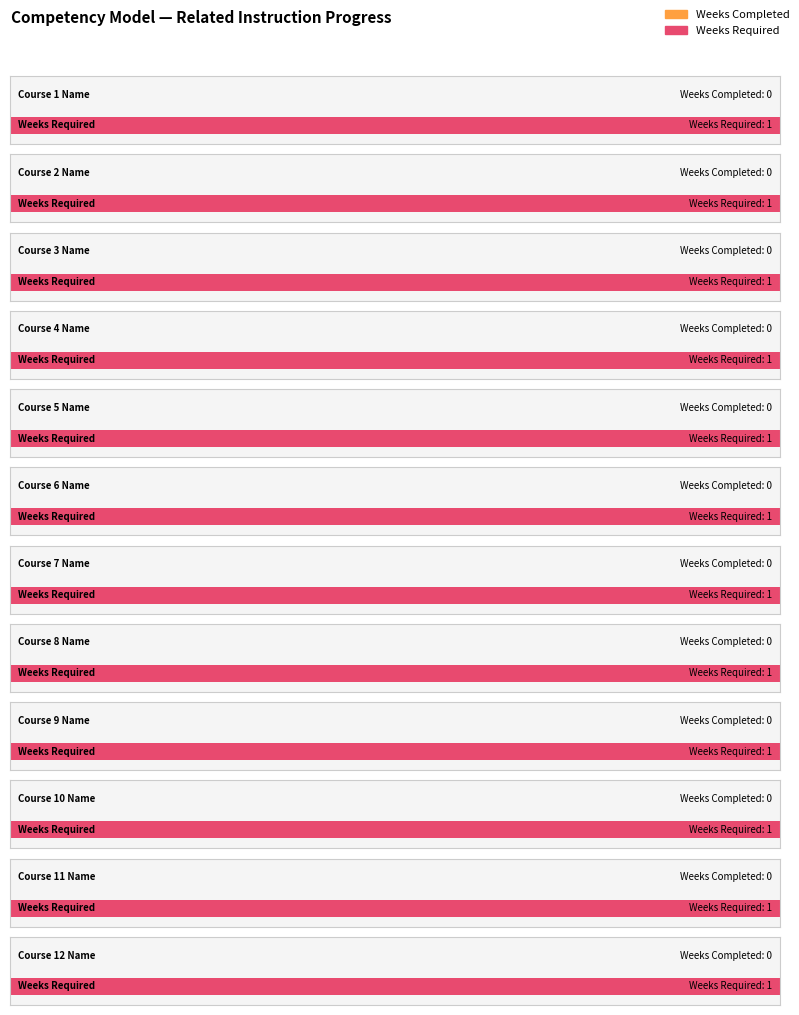

What is the total value across all series at Course 4 Name?

1